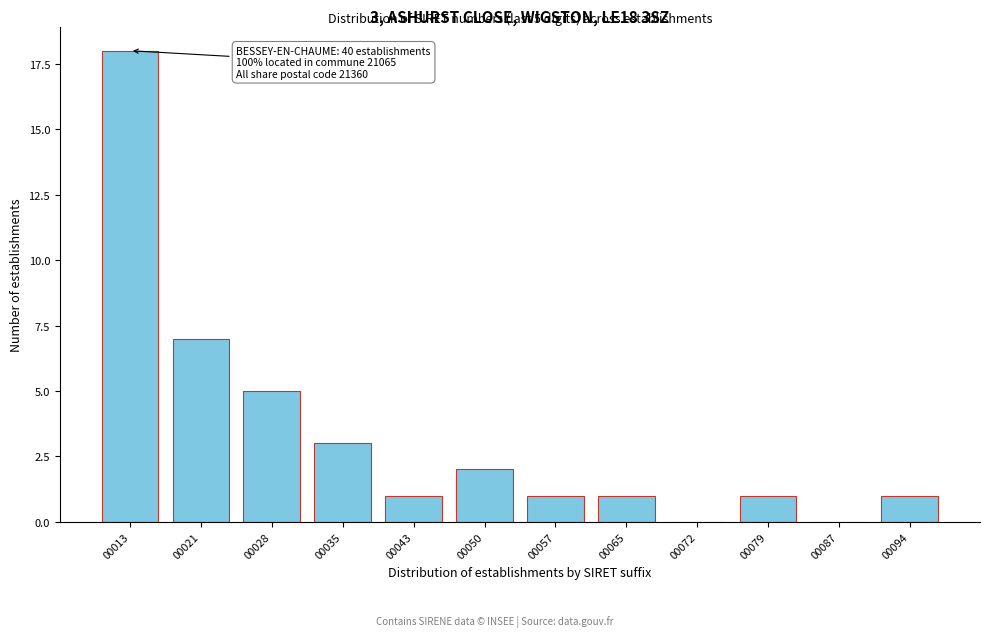

Reading left to right, transcribe all the data shown in this chart.

00013=18	00021=7	00028=5	00035=3	00043=1	00050=2	00057=1	00065=1	00072=0	00079=1	00087=0	00094=1